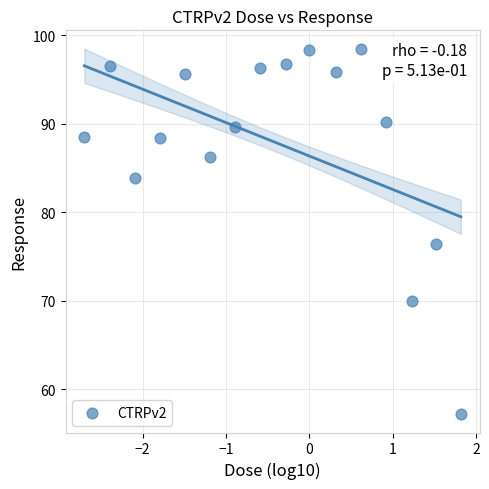

What is the range of X values (max minus min)?

4.5